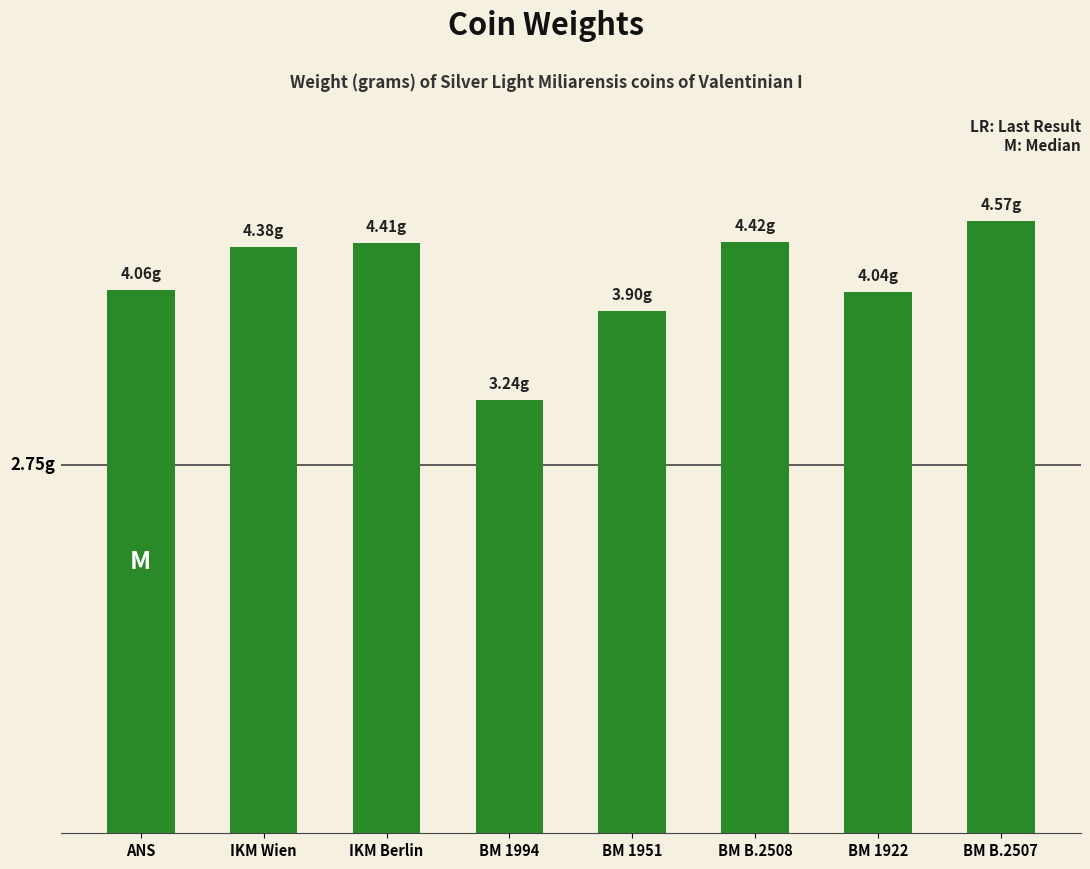

What is the difference between the values at BM B.2508 and BM 1994?

1.2